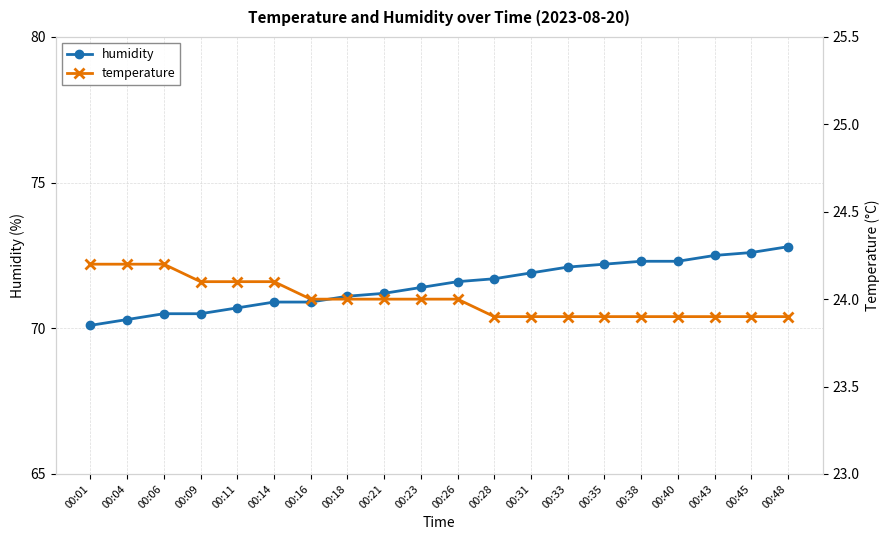

What value does the temperature series have at 00:48?

23.9